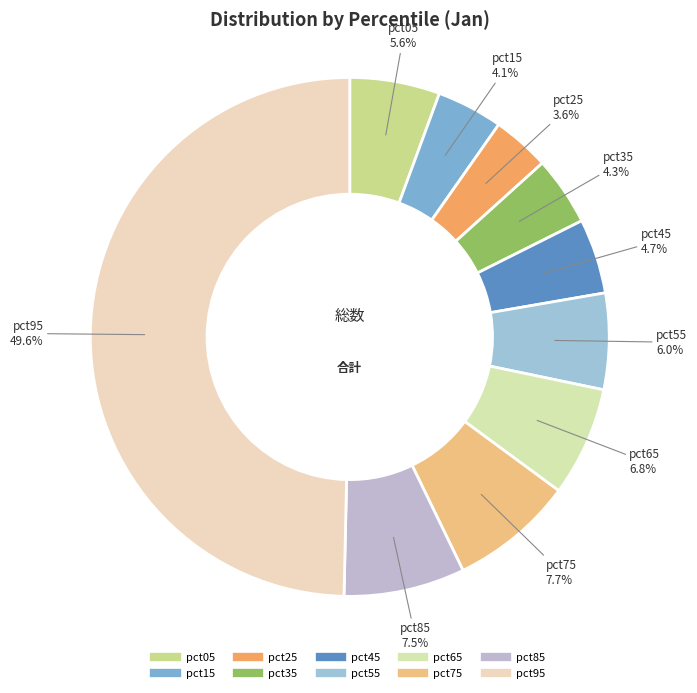

What is the total percentage of pct65 and pct45?

11.5%